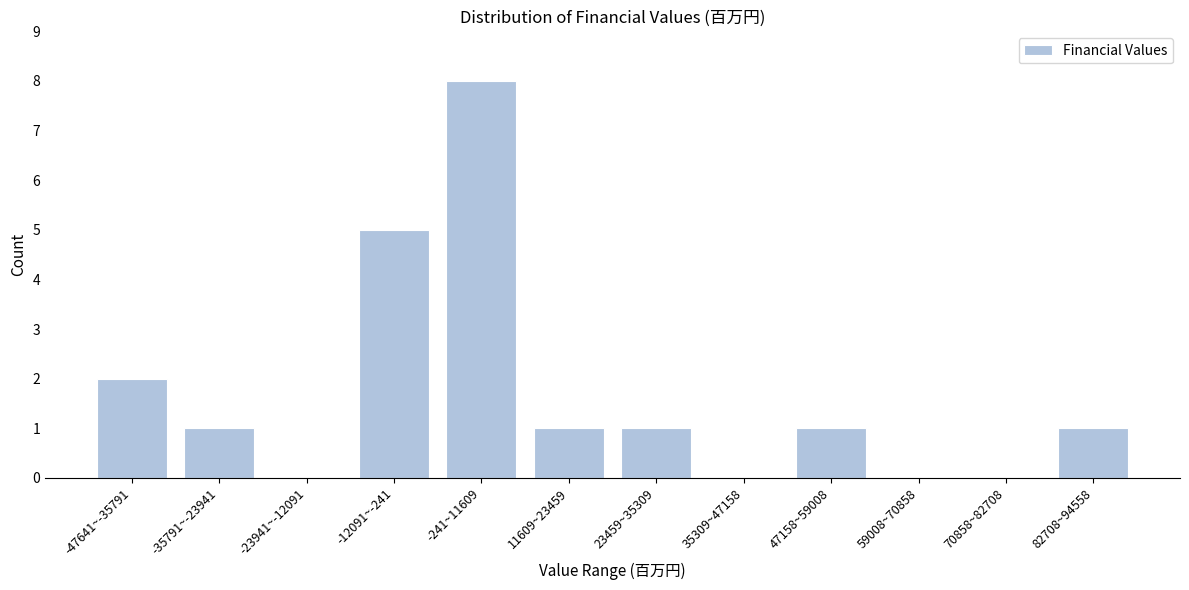

Reading left to right, extract all data points from this chart.

-47641~-35791=2	-35791~-23941=1	-23941~-12091=0	-12091~-241=5	-241~11609=8	11609~23459=1	23459~35309=1	35309~47158=0	47158~59008=1	59008~70858=0	70858~82708=0	82708~94558=1